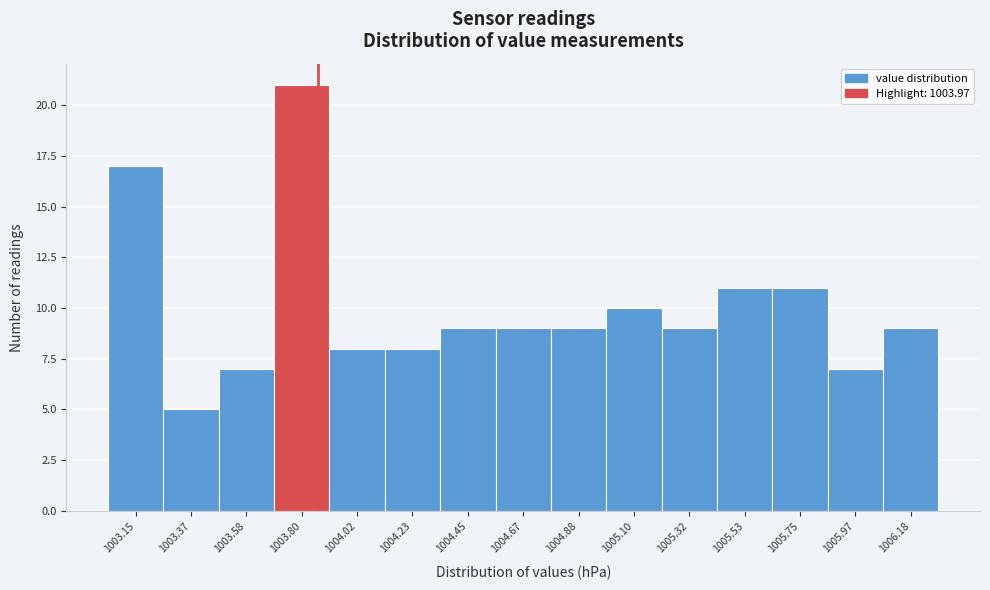

Reading left to right, transcribe all the data shown in this chart.

17	5	7	21	8	8	9	9	9	10	9	11	11	7	9